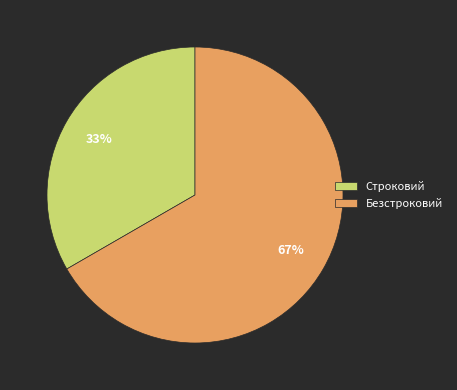

Which slice is the smallest?

Строковий